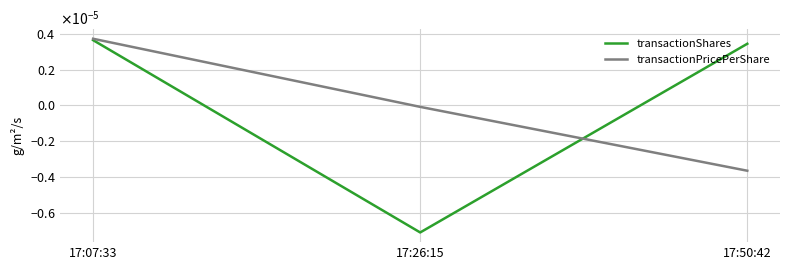

What is the label of the 2nd point from the left?

17:26:15